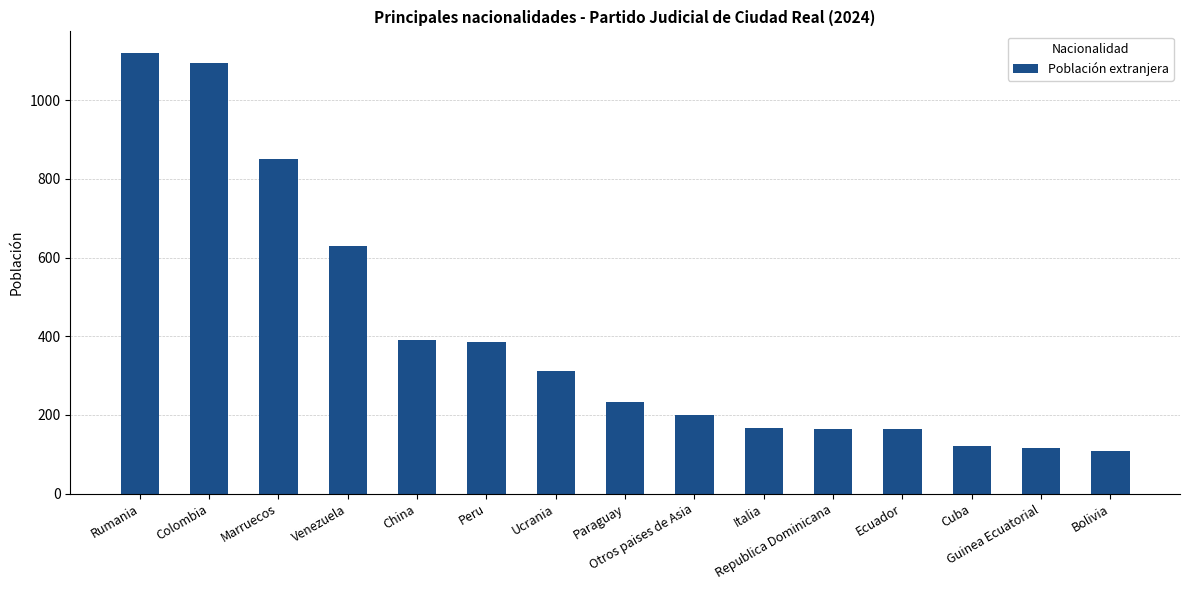

Between Bolivia and Marruecos, which is larger?

Marruecos